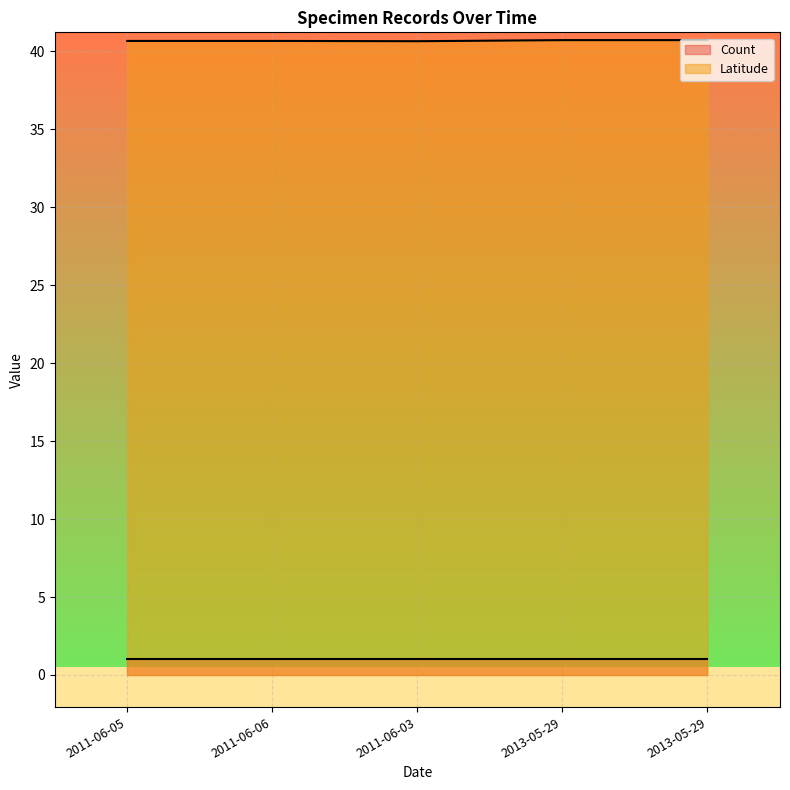

What is the difference between the maximum and second lowest values?

0.1